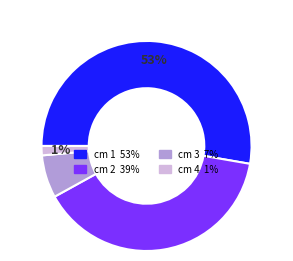

To the nearest percent, what is the average slice percentage?

25%